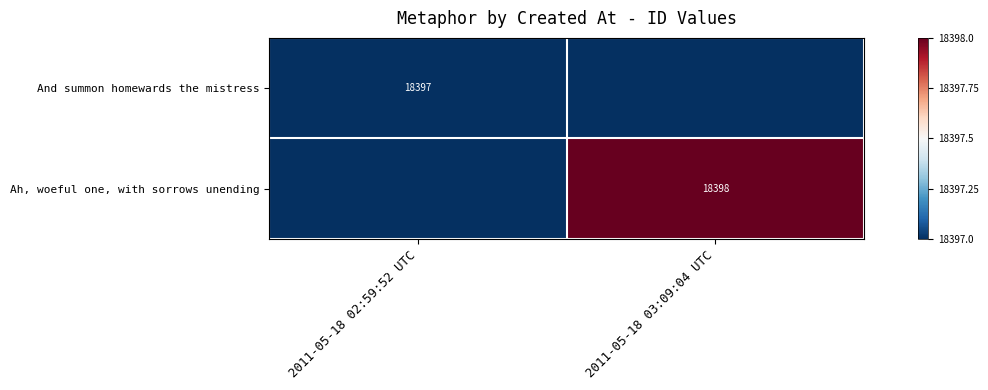

Is it true that Ah, woeful one, with sorrows unending equals 28645 at 2011-05-18 03:09:04 UTC?

False